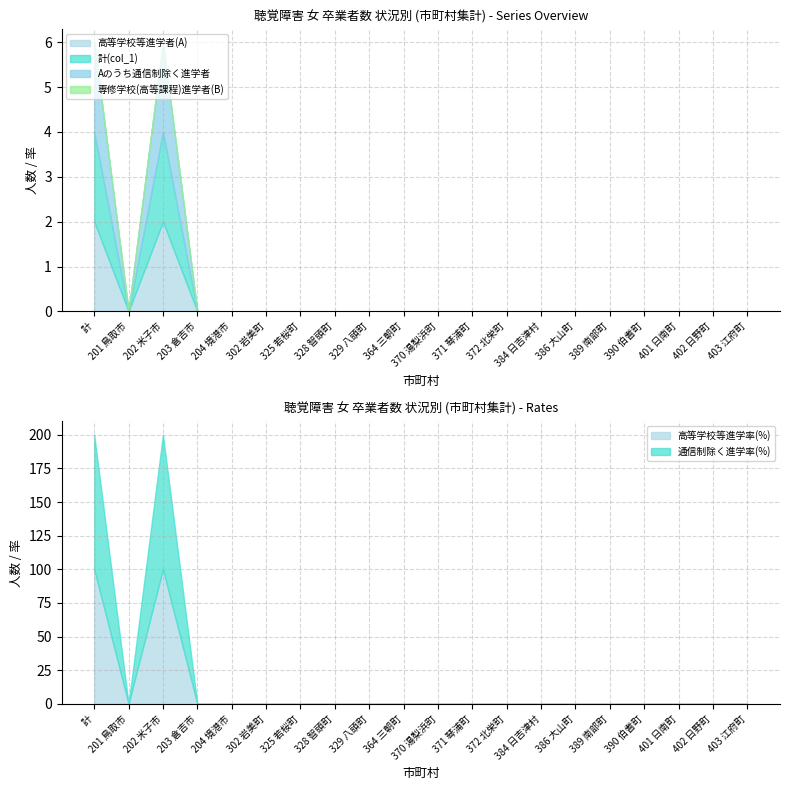

What is the maximum value for 計(col_1)?

2